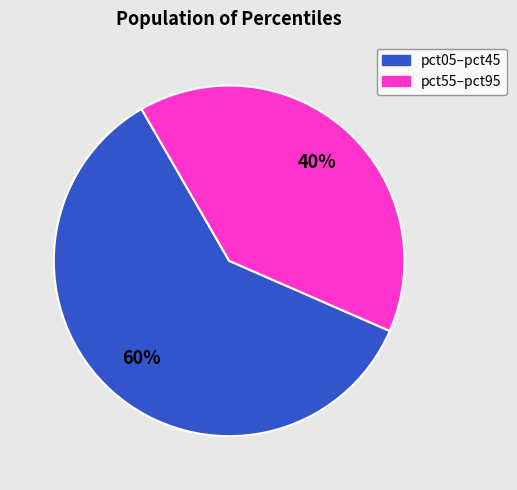

Count the number of slices in the pie.

2